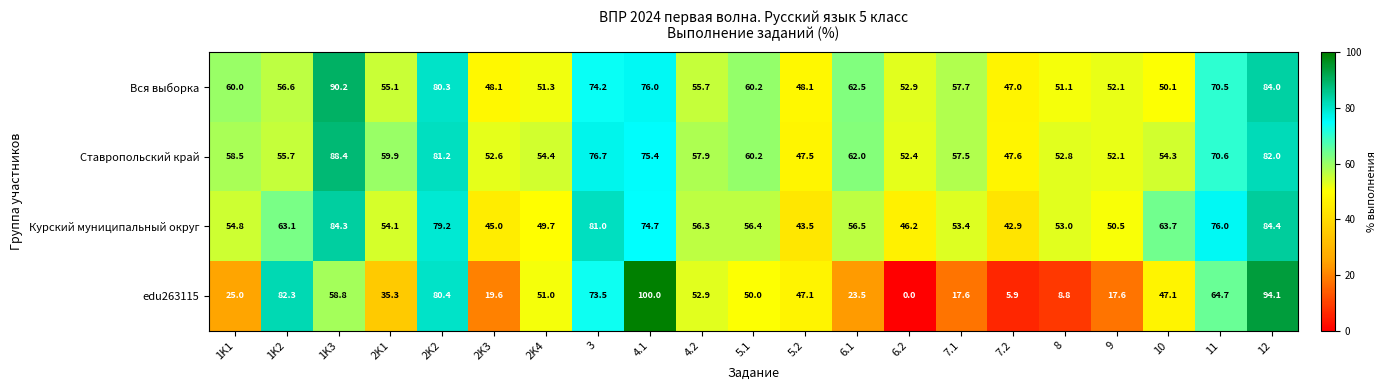

How many data points in Вся выборка are above 56?

11